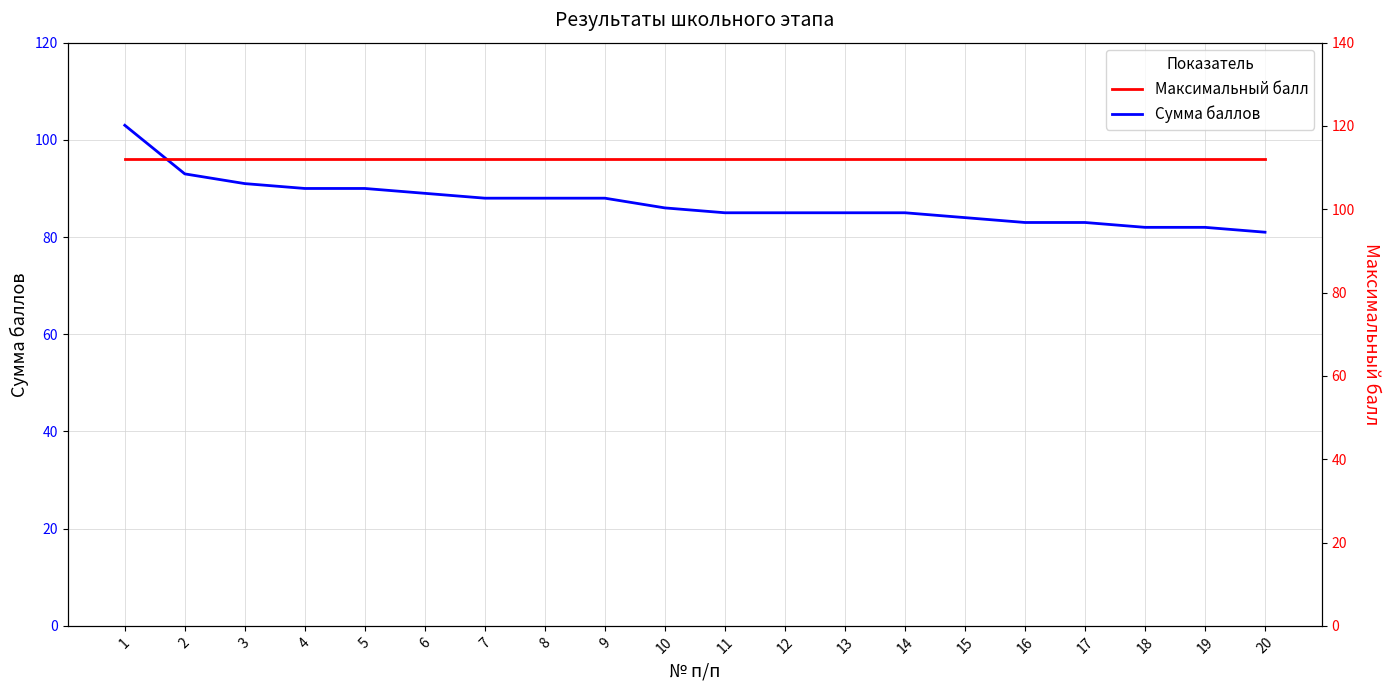

True or false: Сумма баллов and Максимальный балл cross at least once.

False